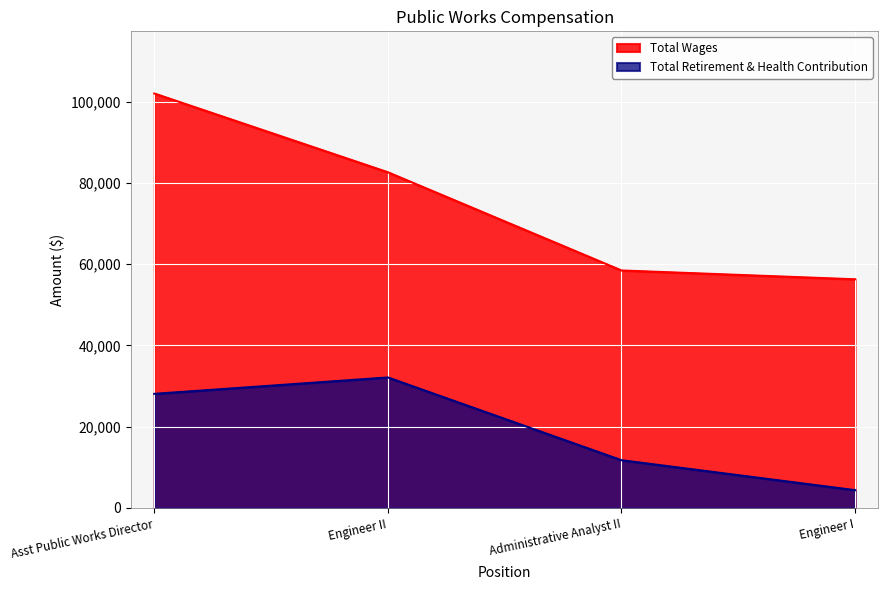

True or false: Total Retirement & Health Contribution and Total Wages cross at least once.

False